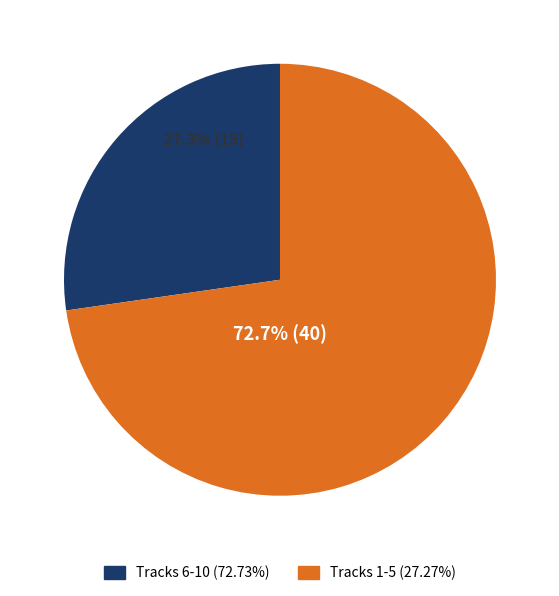

How many segments does this pie chart have?

2